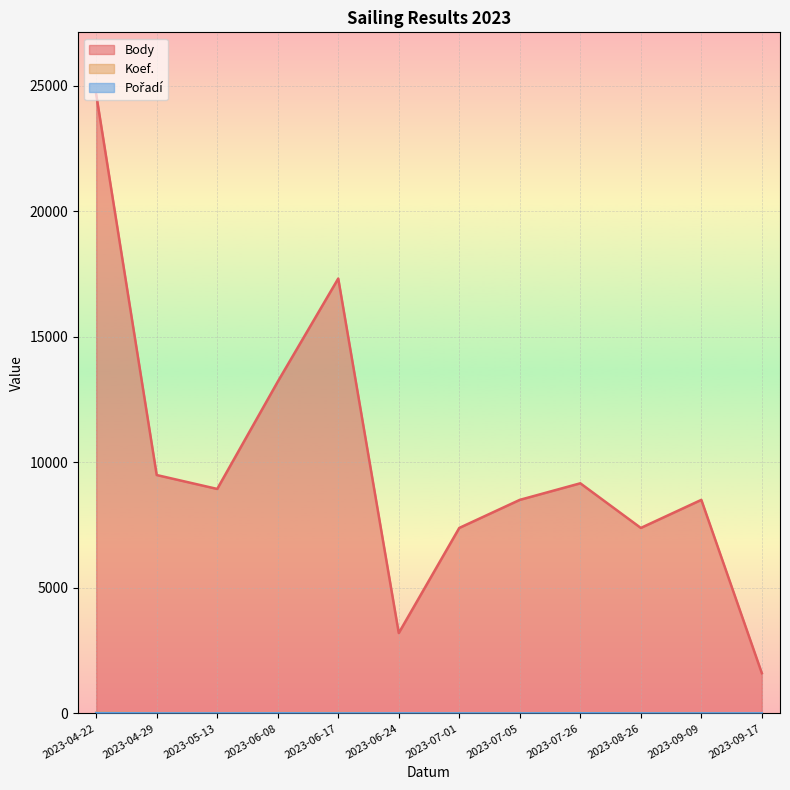

In Body, how many points are higher than both neighbors (excluding endpoints)?

3